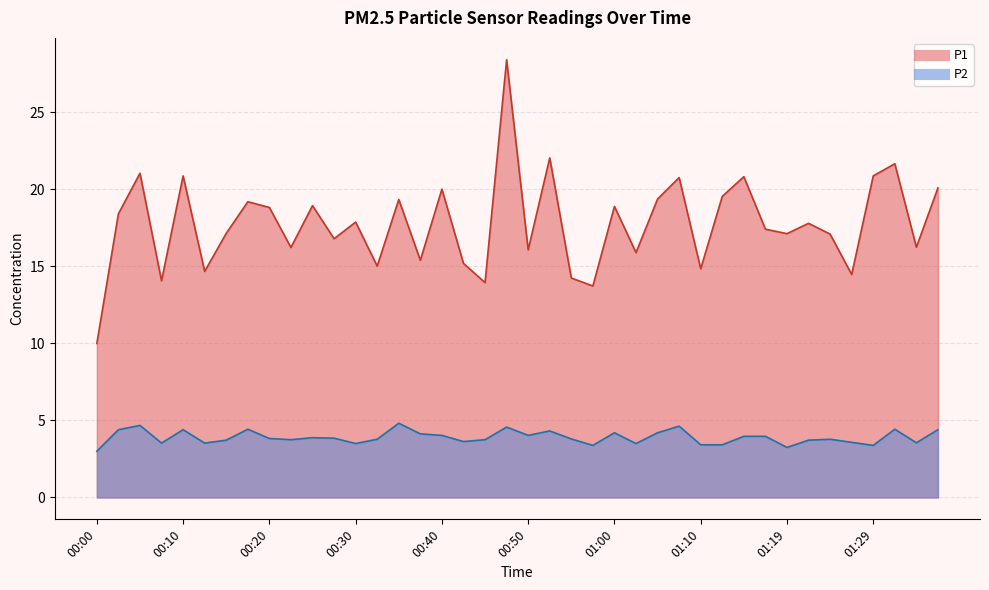

What is the sum of the P2 values at 00:22 and 01:37?

8.2